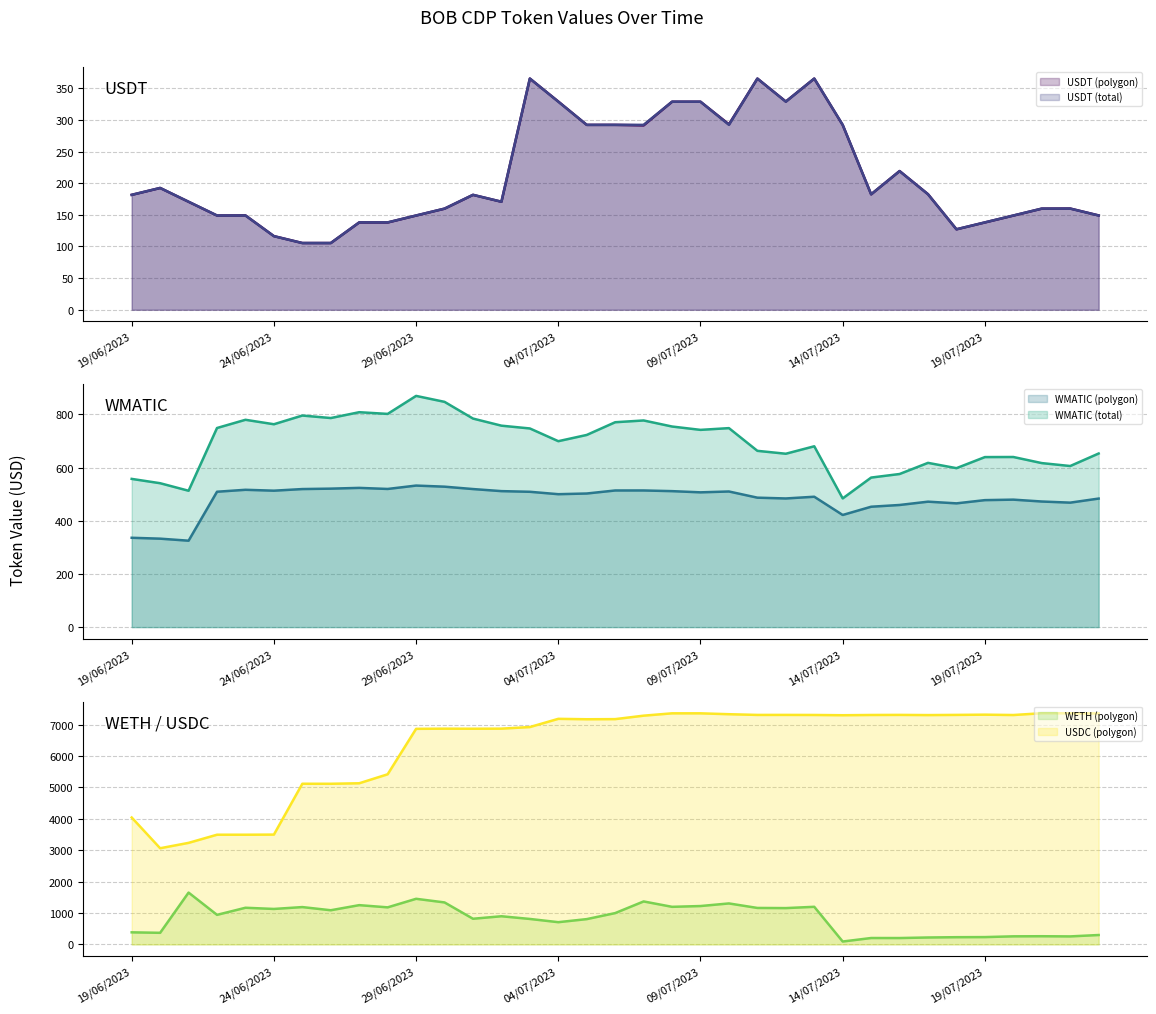

Which category has the highest value in the WMATIC (total) series?

29/06/2023